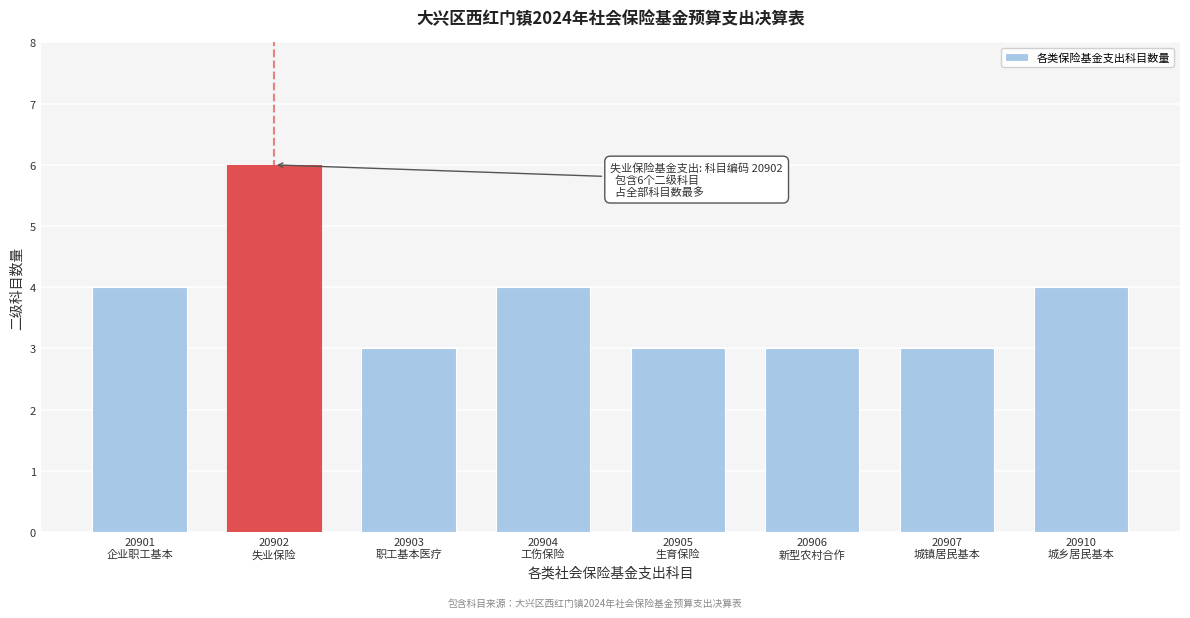

Reading right to left, extract all data points from this chart.

4	3	3	3	4	3	6	4